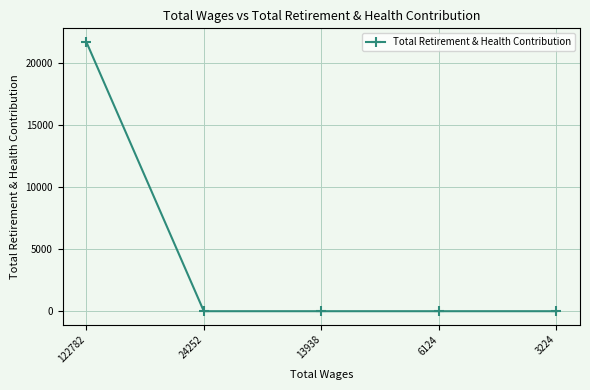

What is the sum of the values at 6124 and 122782?

21737